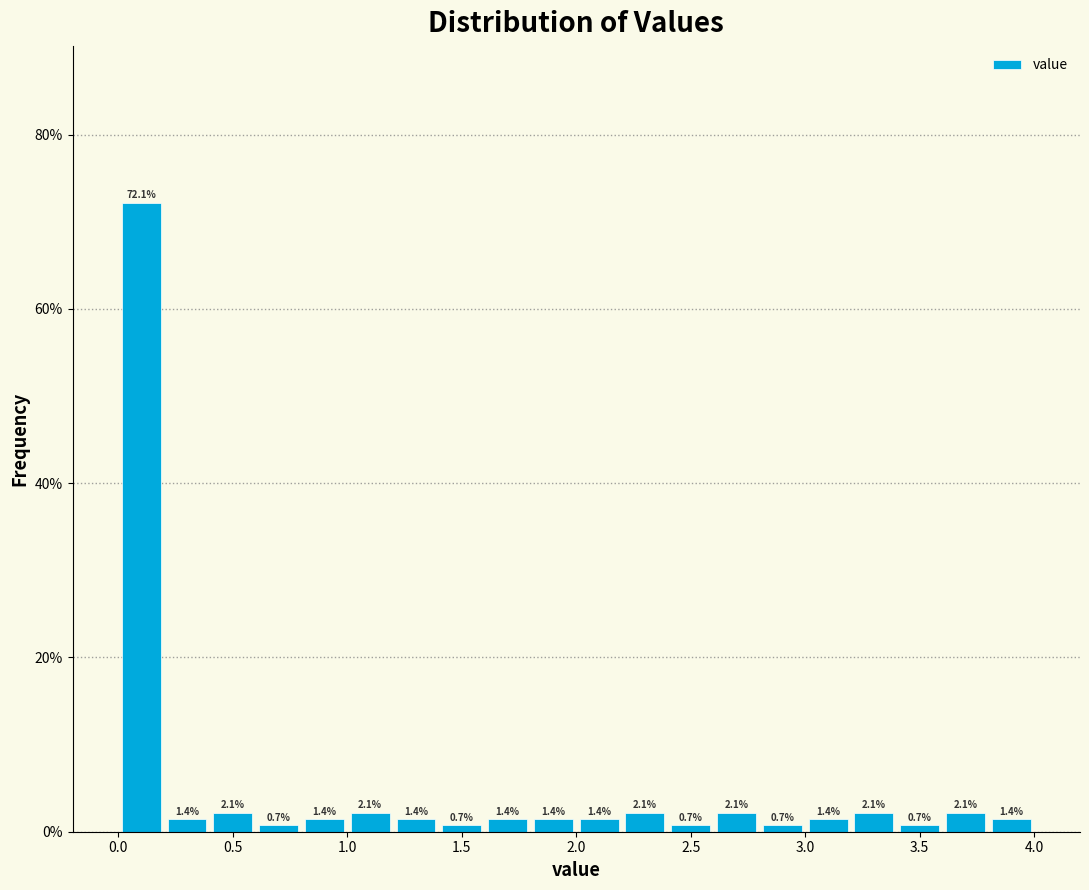

What is the height of the bar covering 0.4 to 0.6 on the x-axis?

2.1